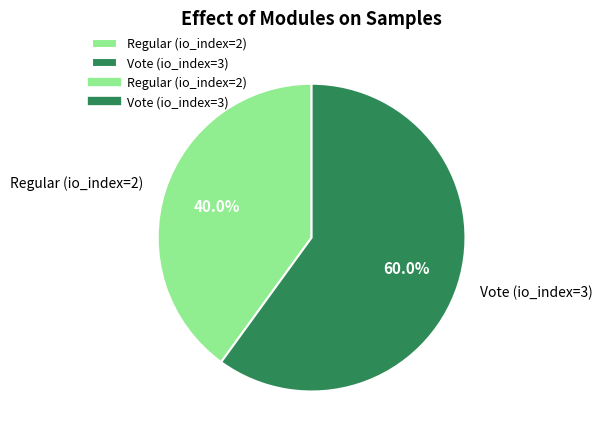

Count the number of slices in the pie.

2